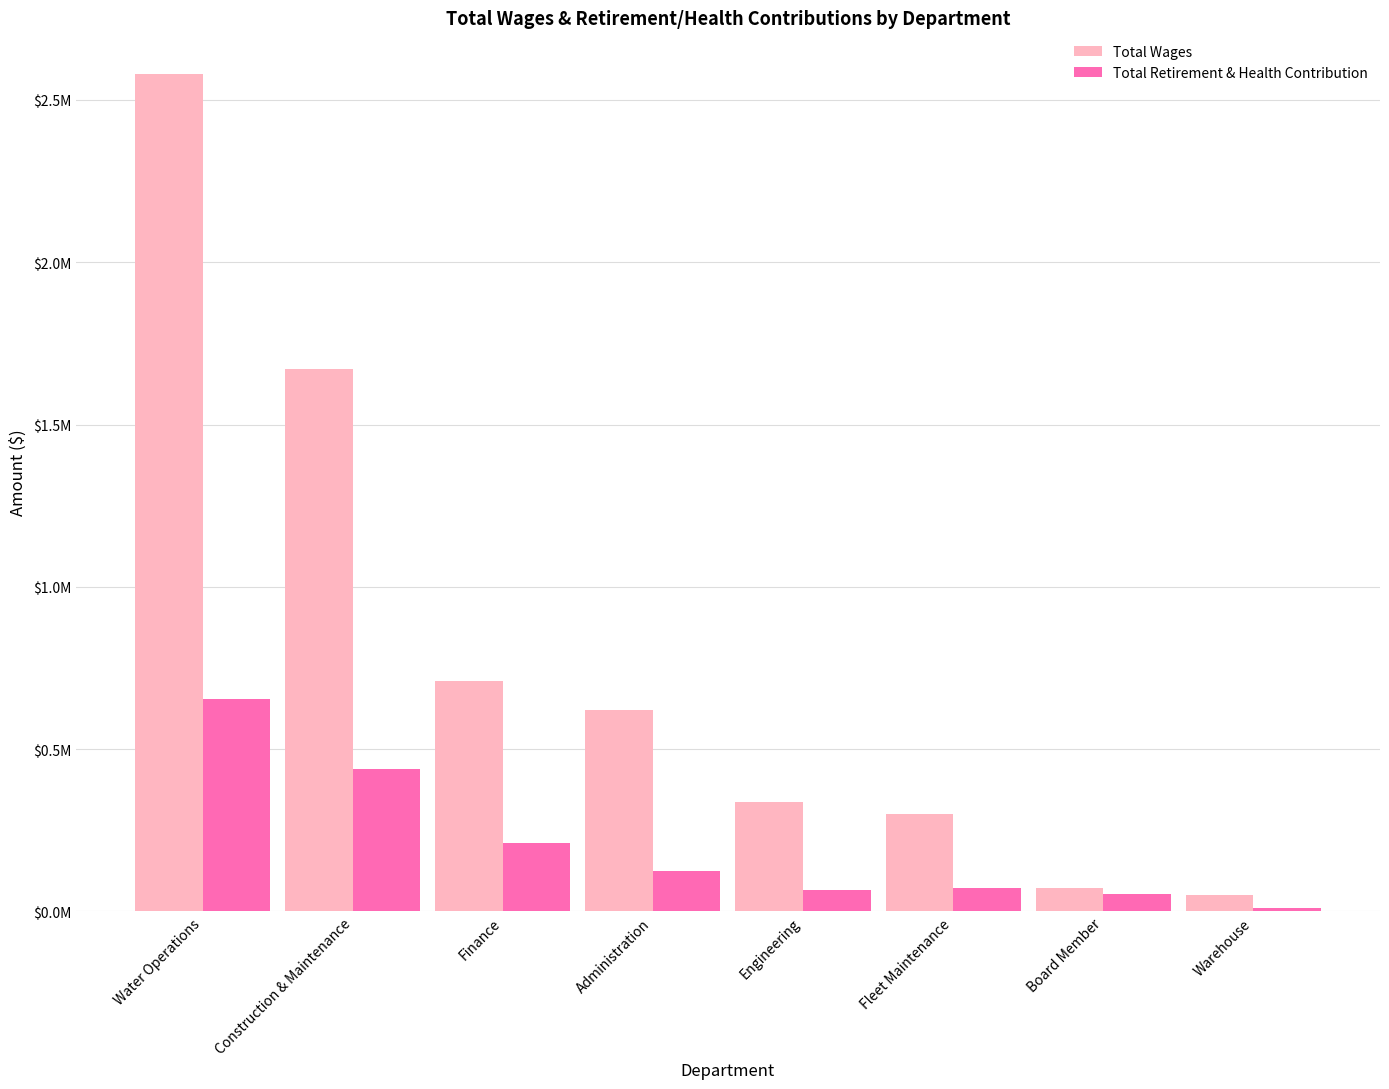

What are all the series names shown in the legend?

Total Wages, Total Retirement & Health Contribution